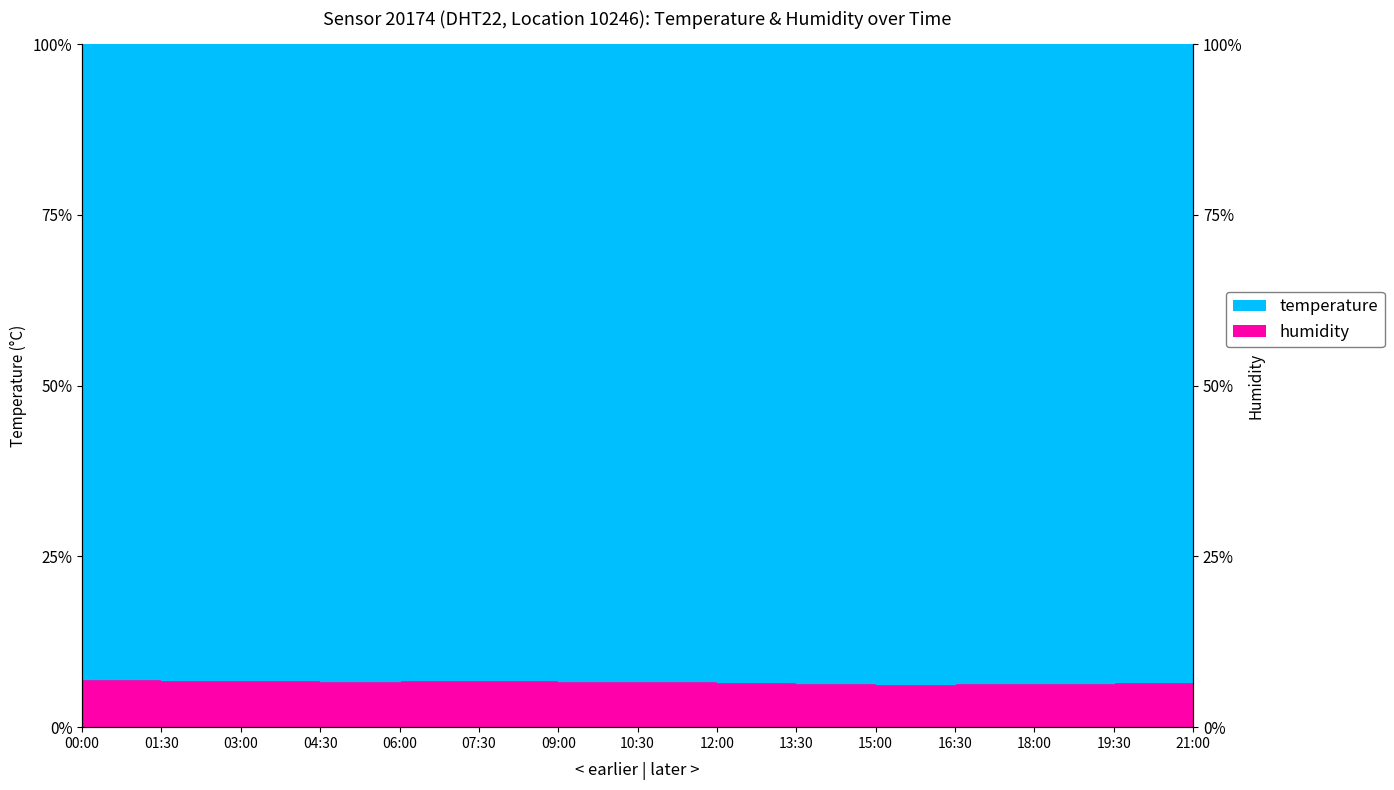

The value at 12:00 is 3.5. True or false?

False